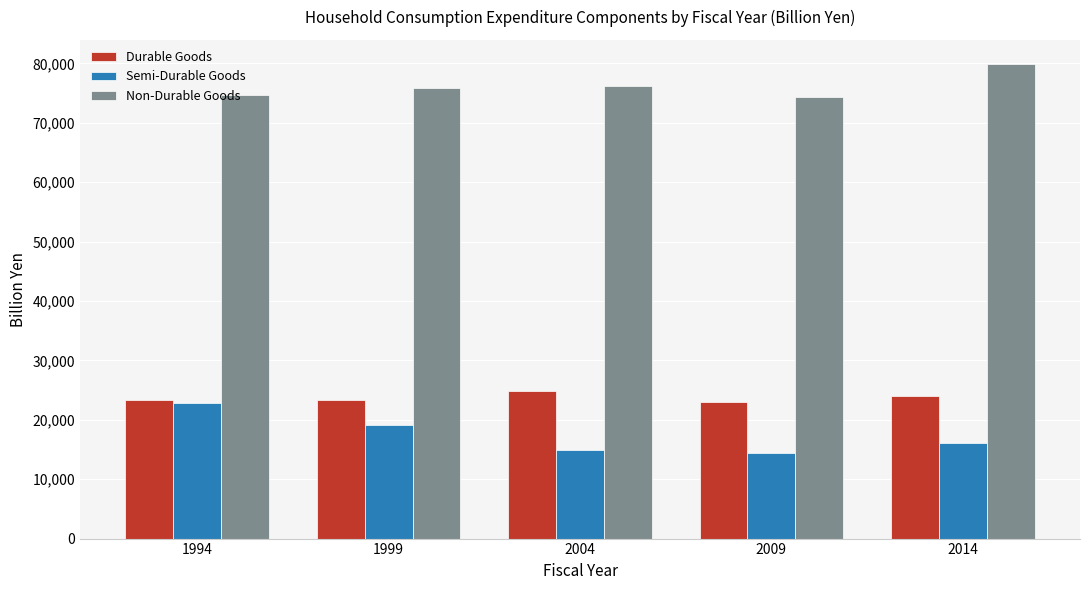

What is the average value of the Semi-Durable Goods series?

17514.0